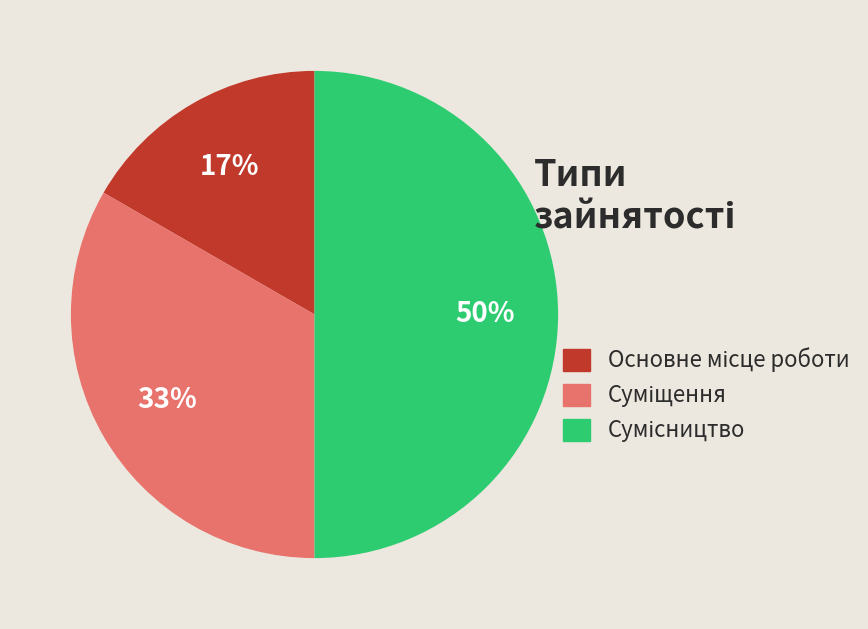

To the nearest percent, what is the average slice percentage?

33%